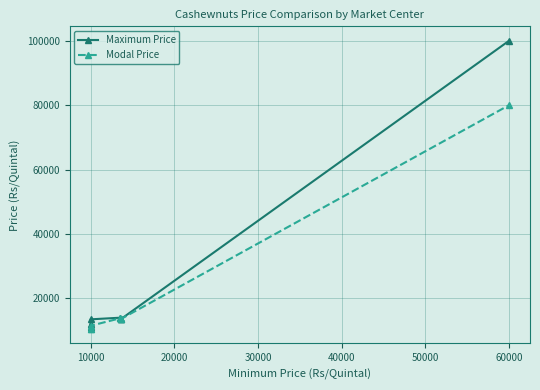

True or false: Modal Price has more than 1 interior local peaks.

False